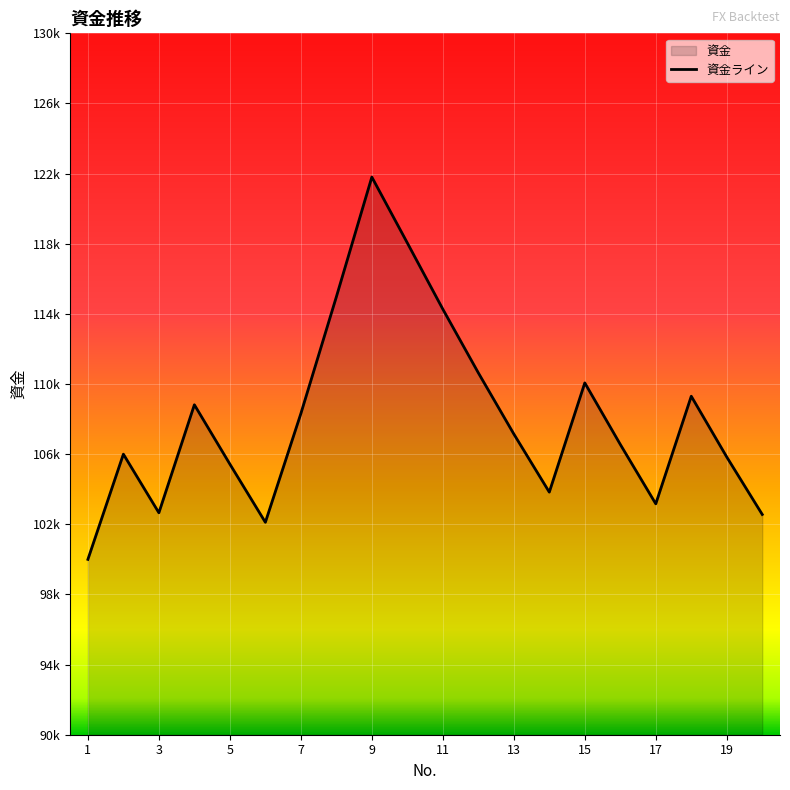

Where is the first local maximum?

2